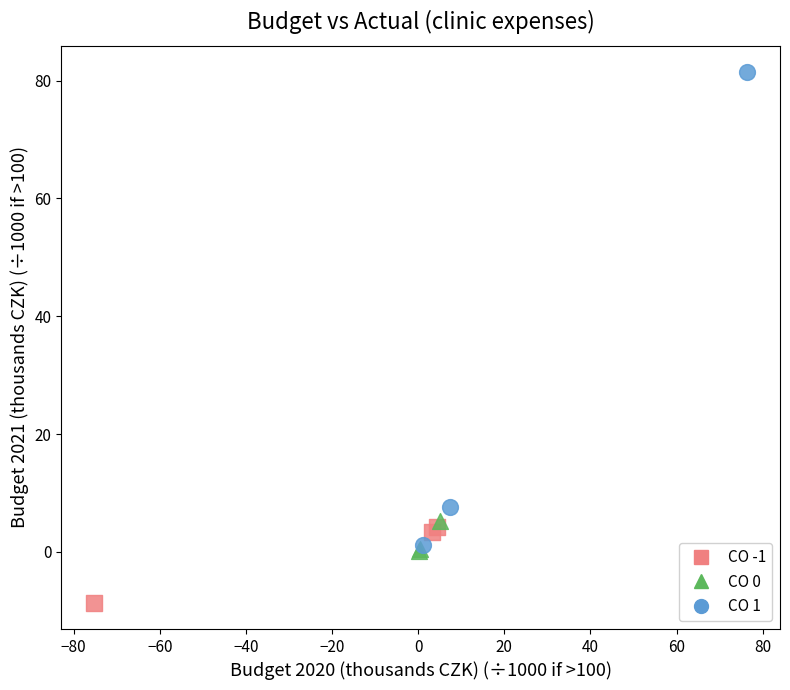

Which series has the largest Y range (max minus min)?

CO 1